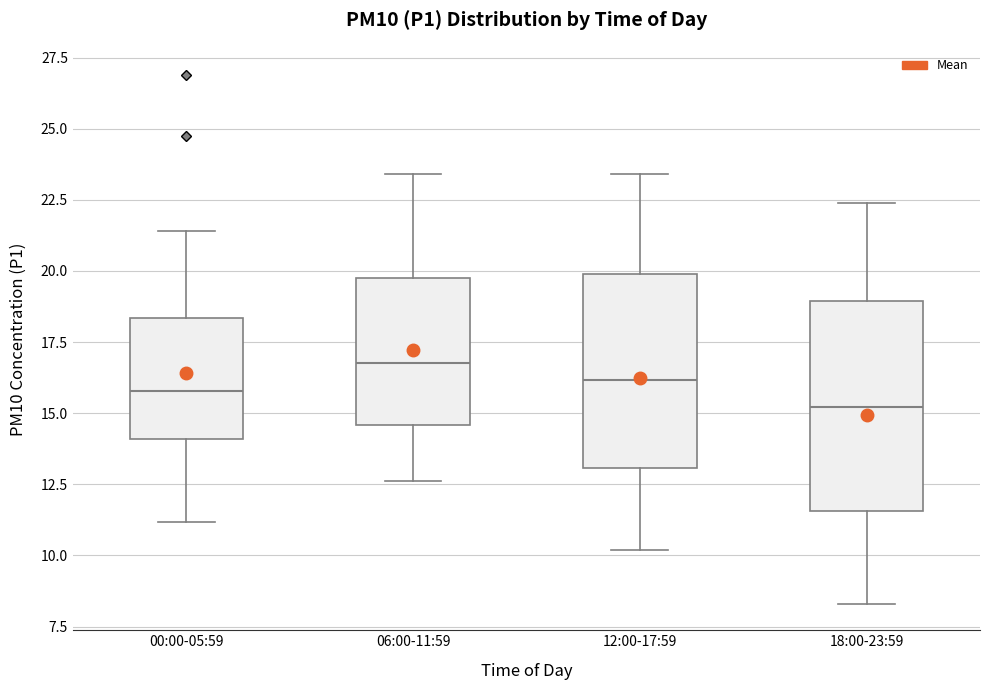

Where is the lower edge of the box for 18:00-23:59 on the y-axis? The values are not printed on the chart, so give them approximately, as read against the axis.

11.5